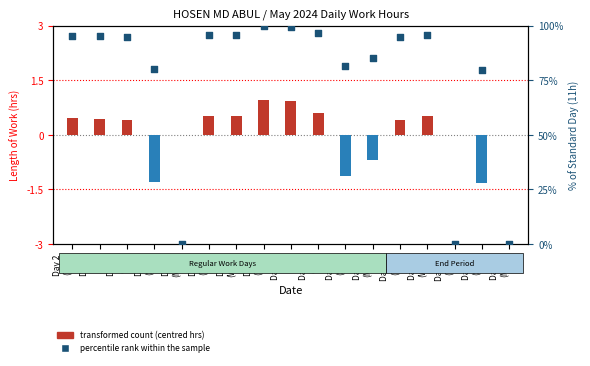

What are all the series names shown in the legend?

transformed count, percentile rank within the sample